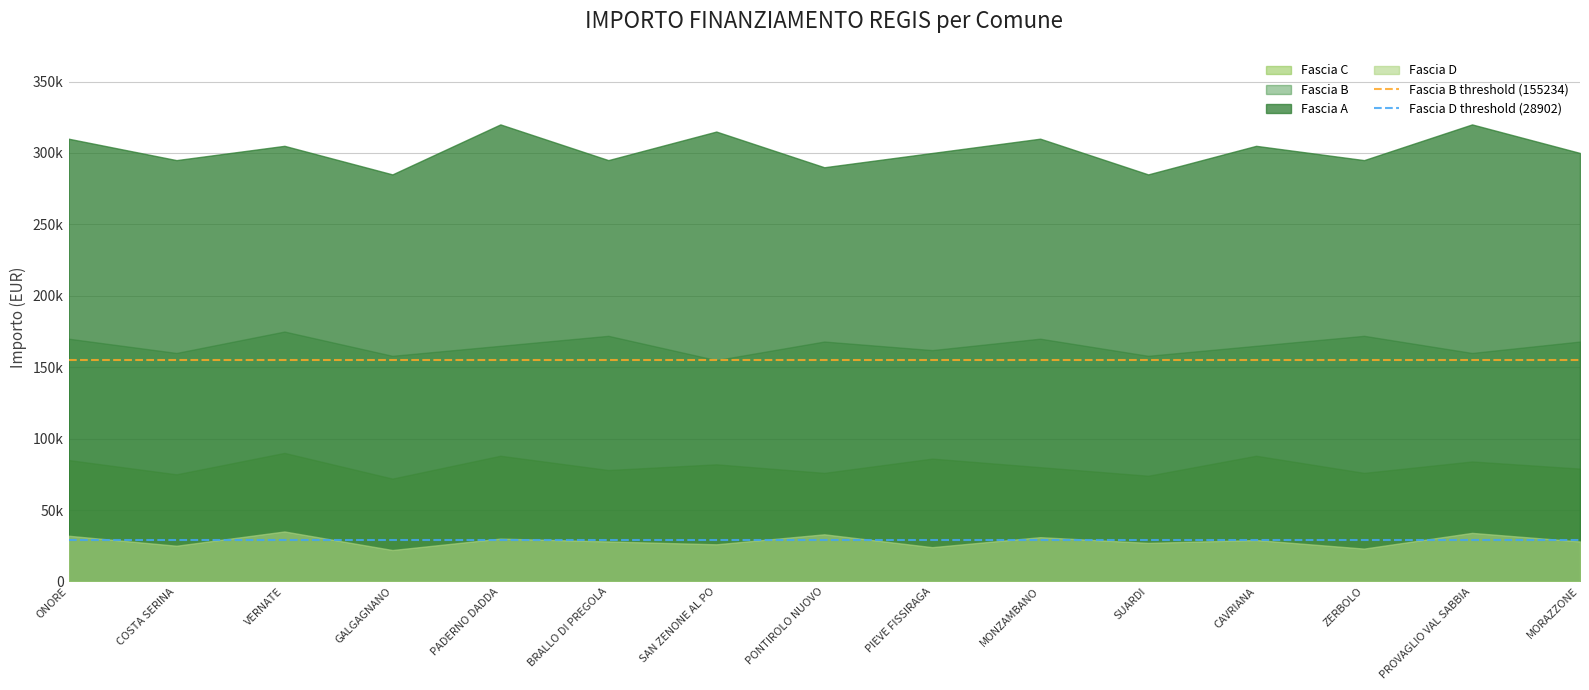

The Fascia B threshold (155234) series shows 155234 at COSTA SERINA. True or false?

True